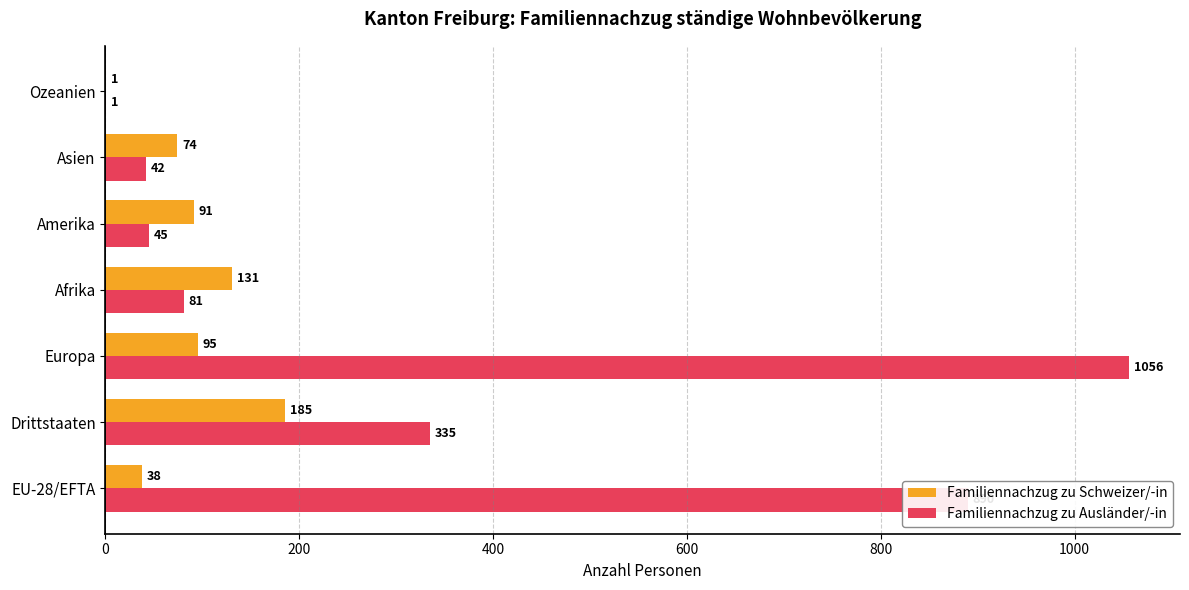

The Familiennachzug zu Ausländer/-in series shows 335 at Drittstaaten. True or false?

True